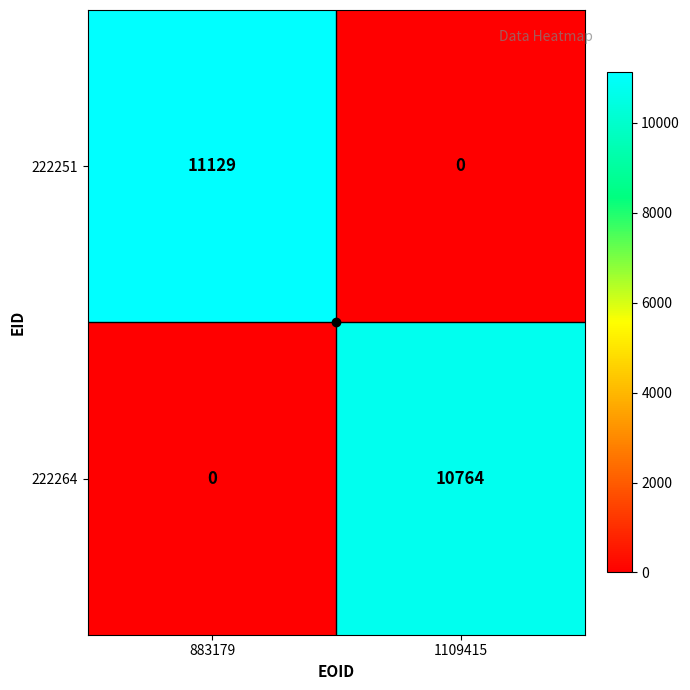

The 222264 series shows 3232 at 883179. True or false?

False